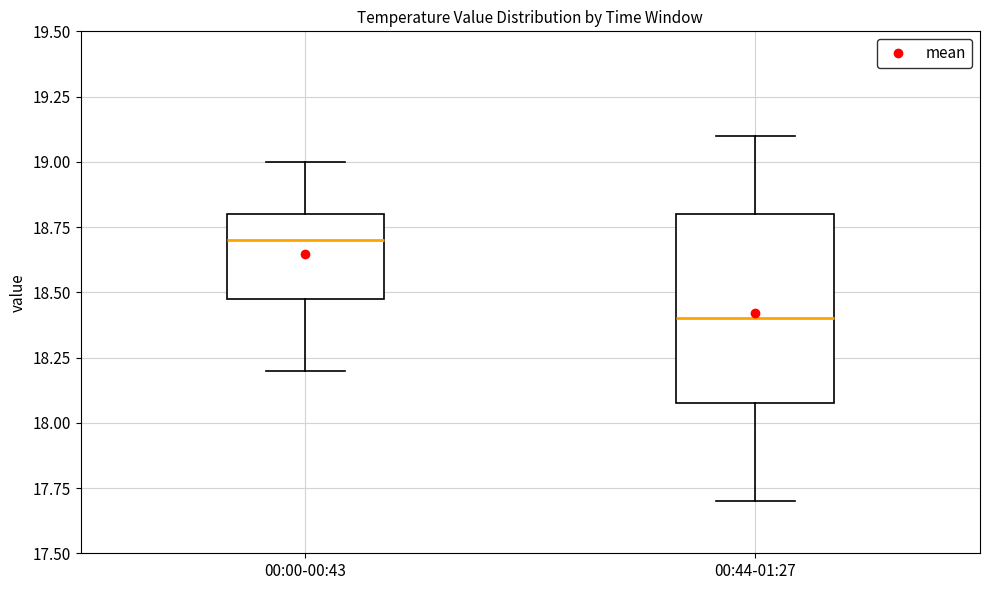

Where is the lower edge of the box for 00:44-01:27 on the y-axis? The values are not printed on the chart, so give them approximately, as read against the axis.

18.1